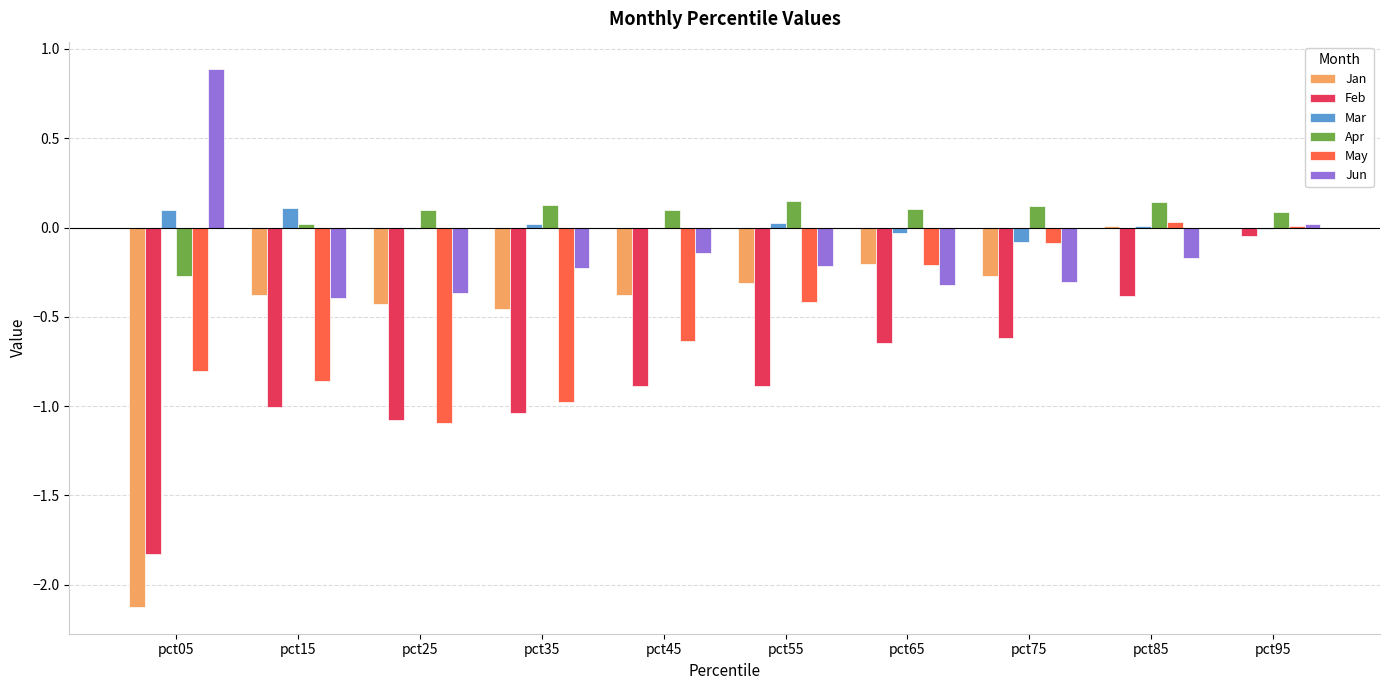

Is it true that Jun equals -0.2 at pct75?

False